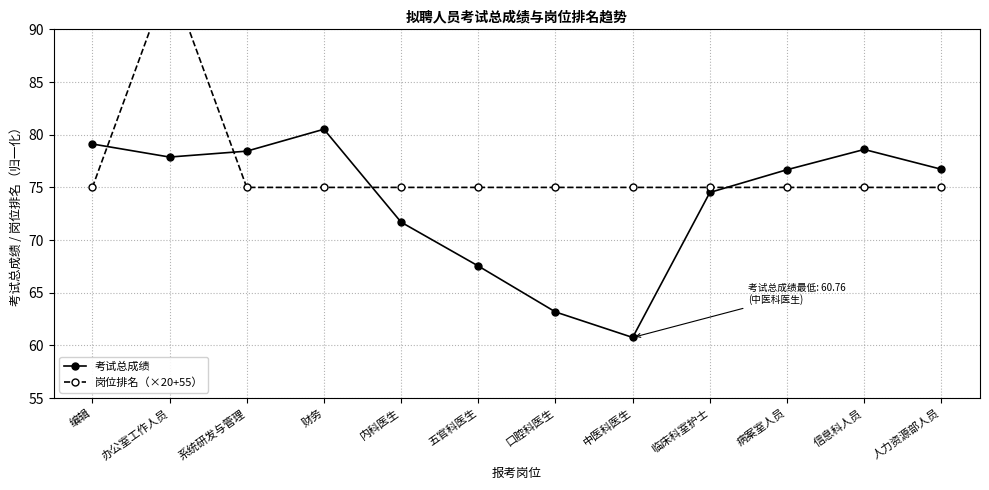

What position from the left is 财务?

4